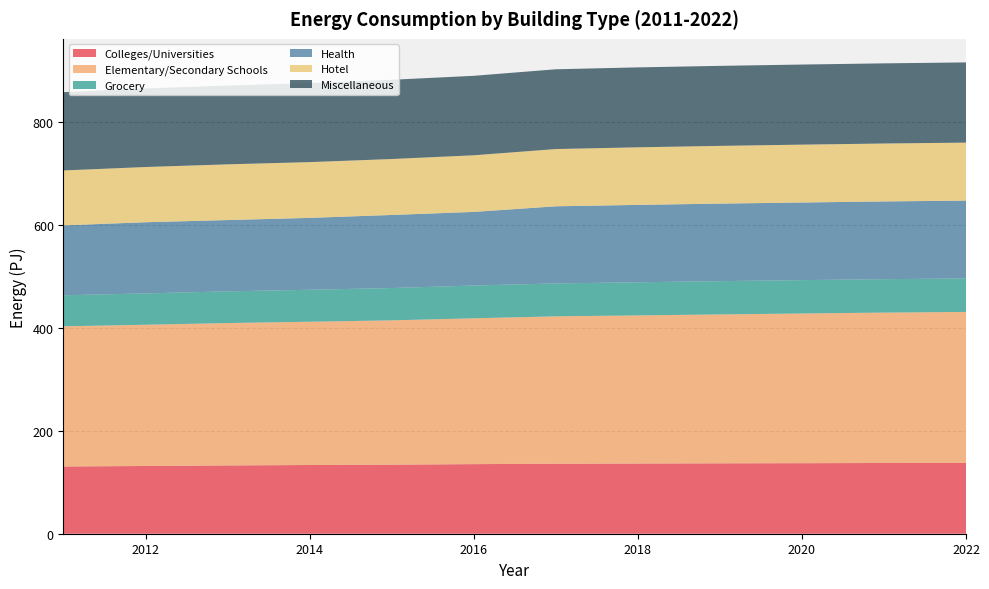

Reading left to right, what are all the values shown in this chart?

Colleges/Universities: 2011=130.5	2012=131.5	2013=132.6	2014=133.4	2015=134.0	2016=135.1	2017=135.9	2018=136.2	2019=136.6	2020=136.9	2021=137.3	2022=137.6
Elementary/Secondary Schools: 2011=272.1	2012=274.2	2013=276.4	2014=278.1	2015=280.2	2016=283.1	2017=286.1	2018=287.6	2019=289.1	2020=290.6	2021=291.9	2022=293.0
Grocery: 2011=60.2	2012=60.9	2013=61.5	2014=62.0	2015=62.7	2016=63.6	2017=63.9	2018=64.3	2019=64.6	2020=64.8	2021=64.9	2022=65.0
Health: 2011=135.7	2012=138.1	2013=138.4	2014=139.5	2015=141.8	2016=142.9	2017=149.7	2018=150.2	2019=150.5	2020=150.7	2021=150.9	2022=151.1
Hotel: 2011=106.6	2012=107.2	2013=108.1	2014=108.3	2015=108.6	2016=109.9	2017=111.1	2018=111.8	2019=112.1	2020=112.3	2021=112.5	2022=112.5
Miscellaneous: 2011=152.0	2012=152.6	2013=153.0	2014=153.4	2015=153.8	2016=154.3	2017=154.9	2018=155.2	2019=155.3	2020=155.5	2021=155.6	2022=155.7